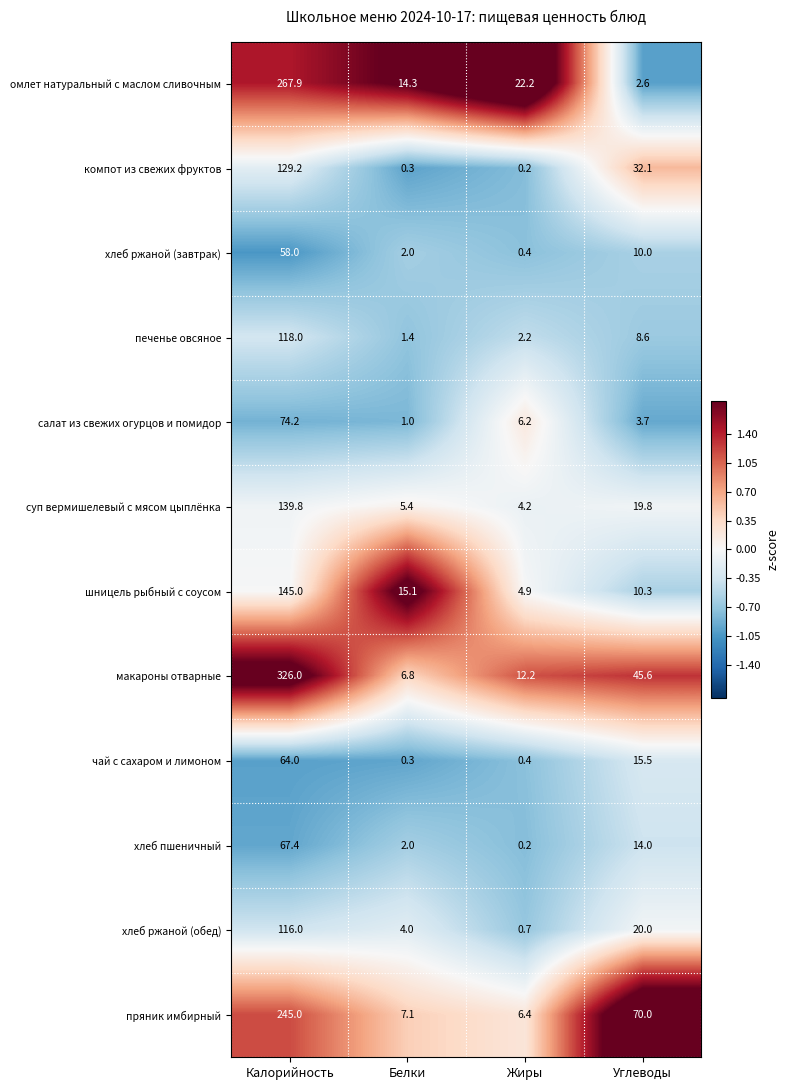

List the series in order of their peak value, highest first.

макароны отварные, омлет натуральный с маслом сливочным, пряник имбирный, шницель рыбный с соусом, суп вермишелевый с мясом цыплёнка, компот из свежих фруктов, печенье овсяное, хлеб ржаной (обед), салат из свежих огурцов и помидор, хлеб пшеничный, чай с сахаром и лимоном, хлеб ржаной (завтрак)